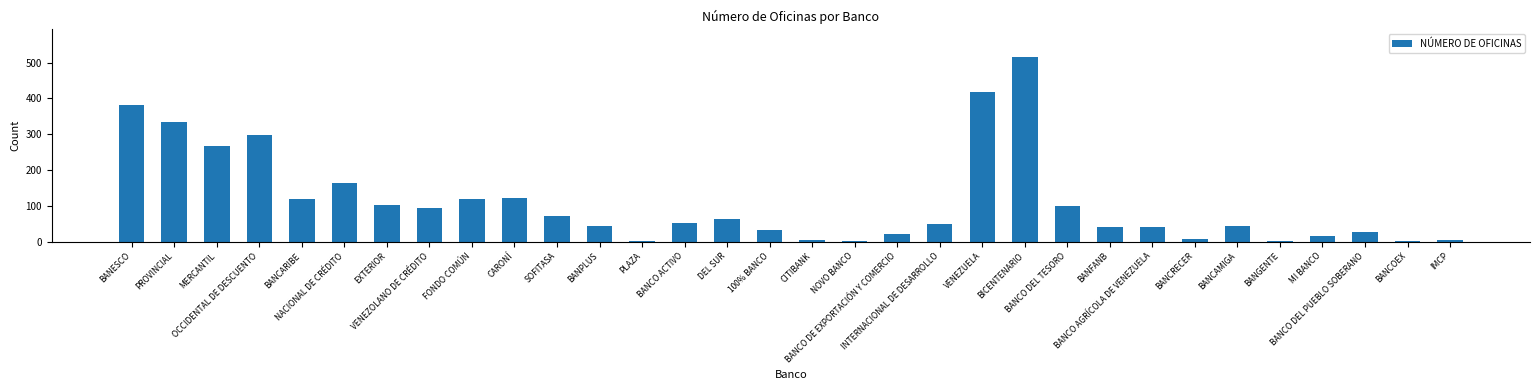

What is the sum of all values?

3552